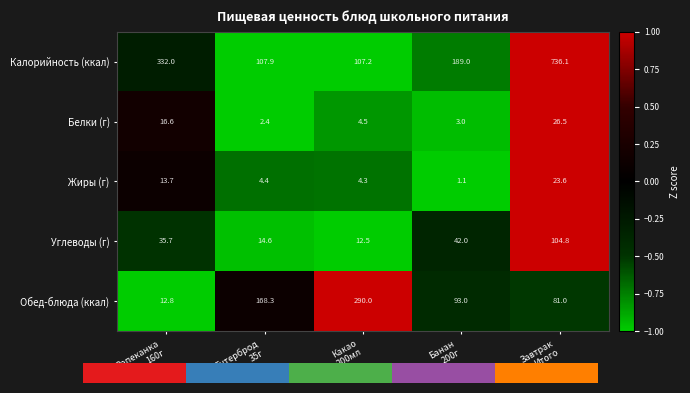

What is the lowest value of the Обед-блюда (ккал) series?

12.8